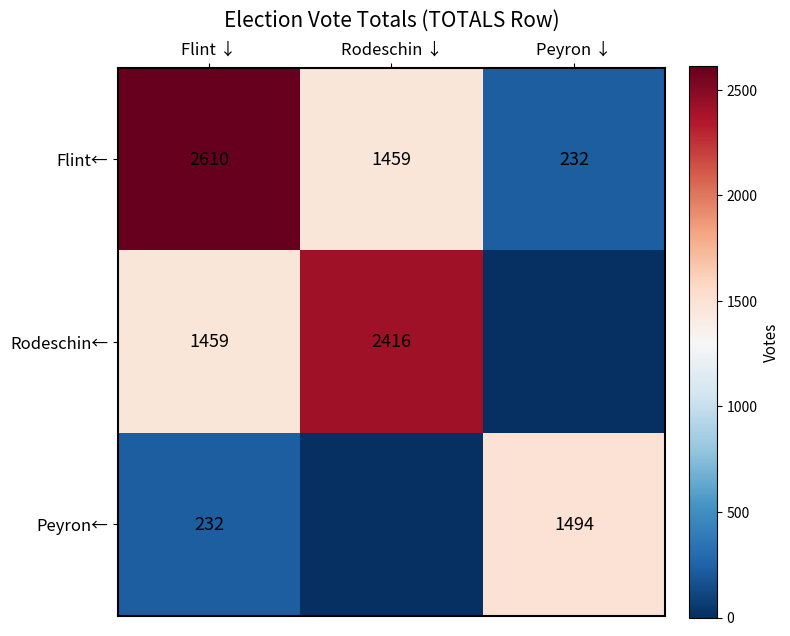

At which category is the sum across all series the highest?

Flint ↓